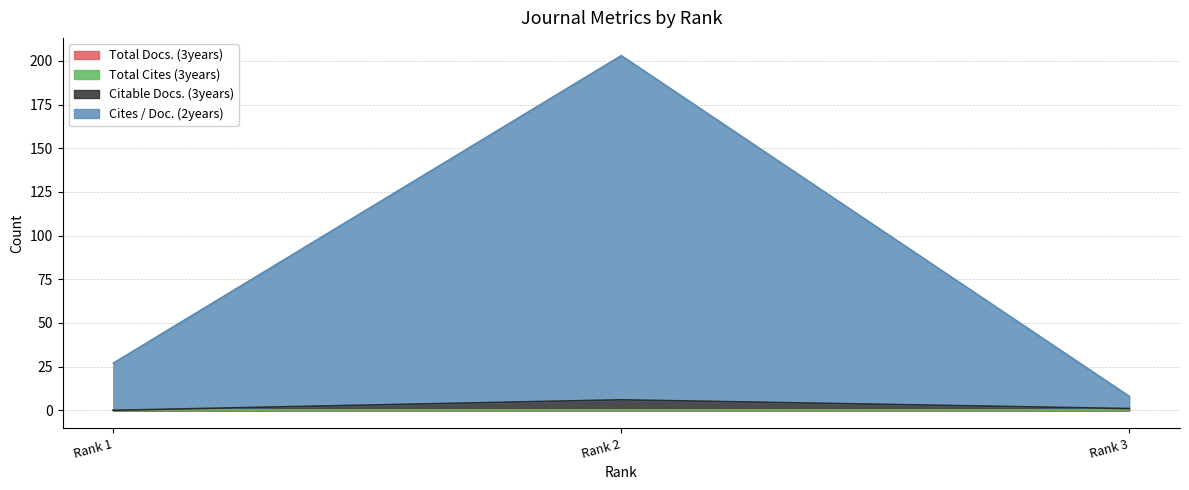

Count the number of categories in the chart.

3